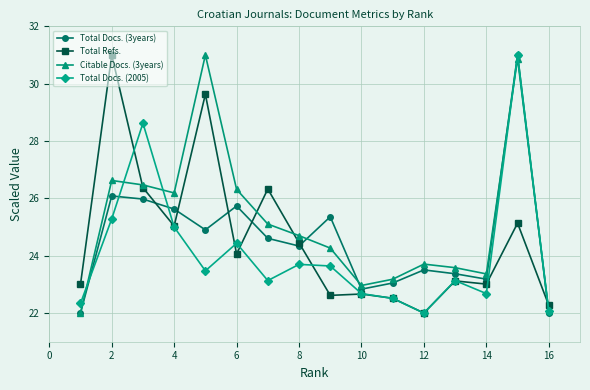

Which series has the largest total across all categories?

Citable Docs. (3years)